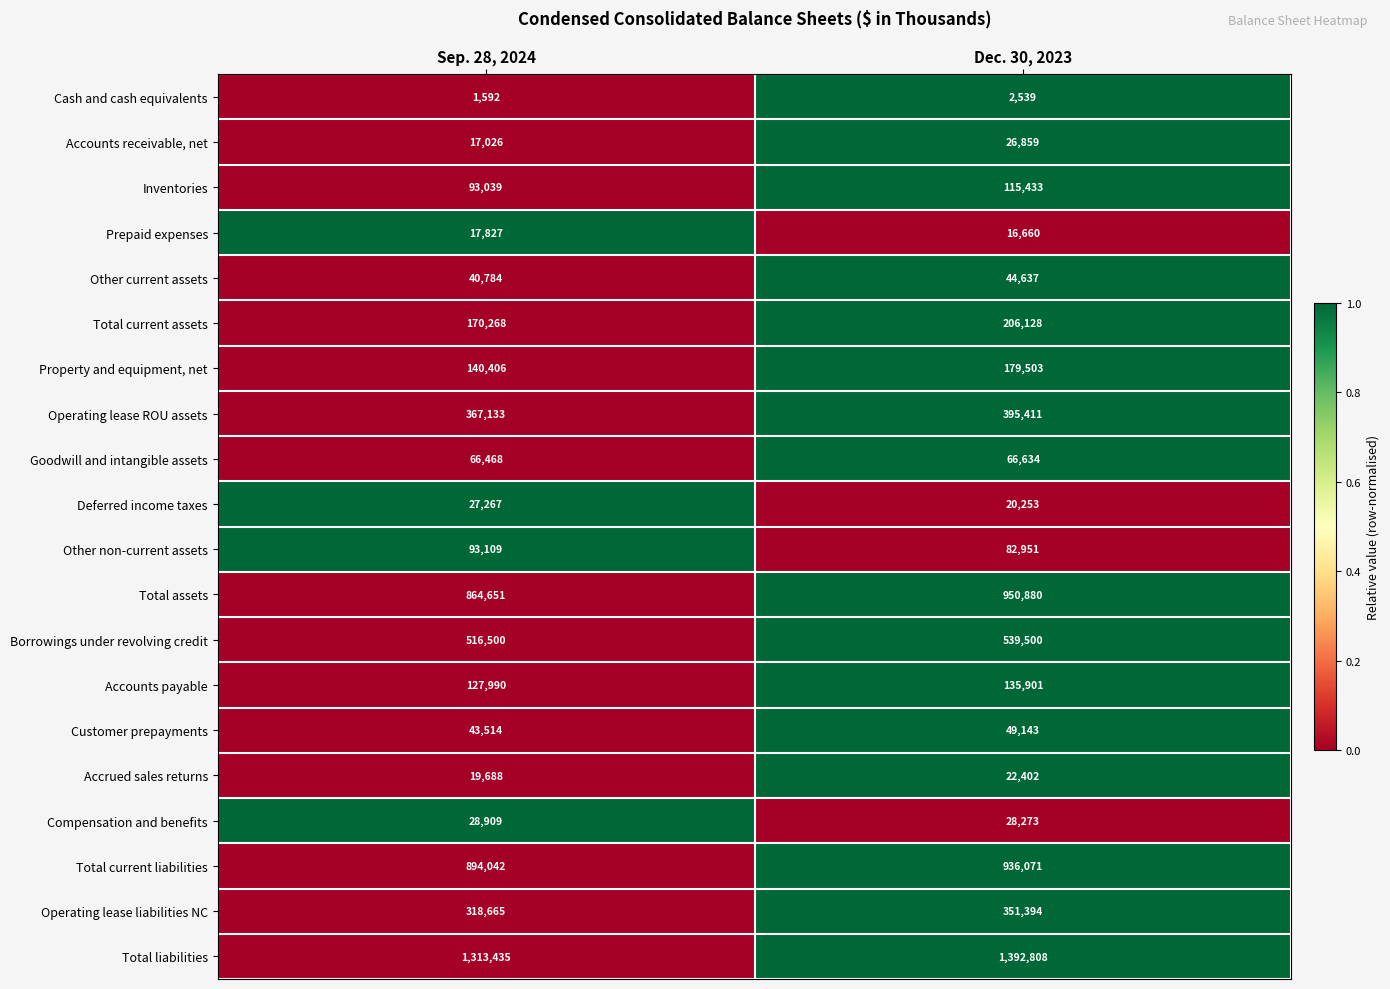

What is the approximate value of Total assets at Dec. 30, 2023, to the nearest 10?

950880